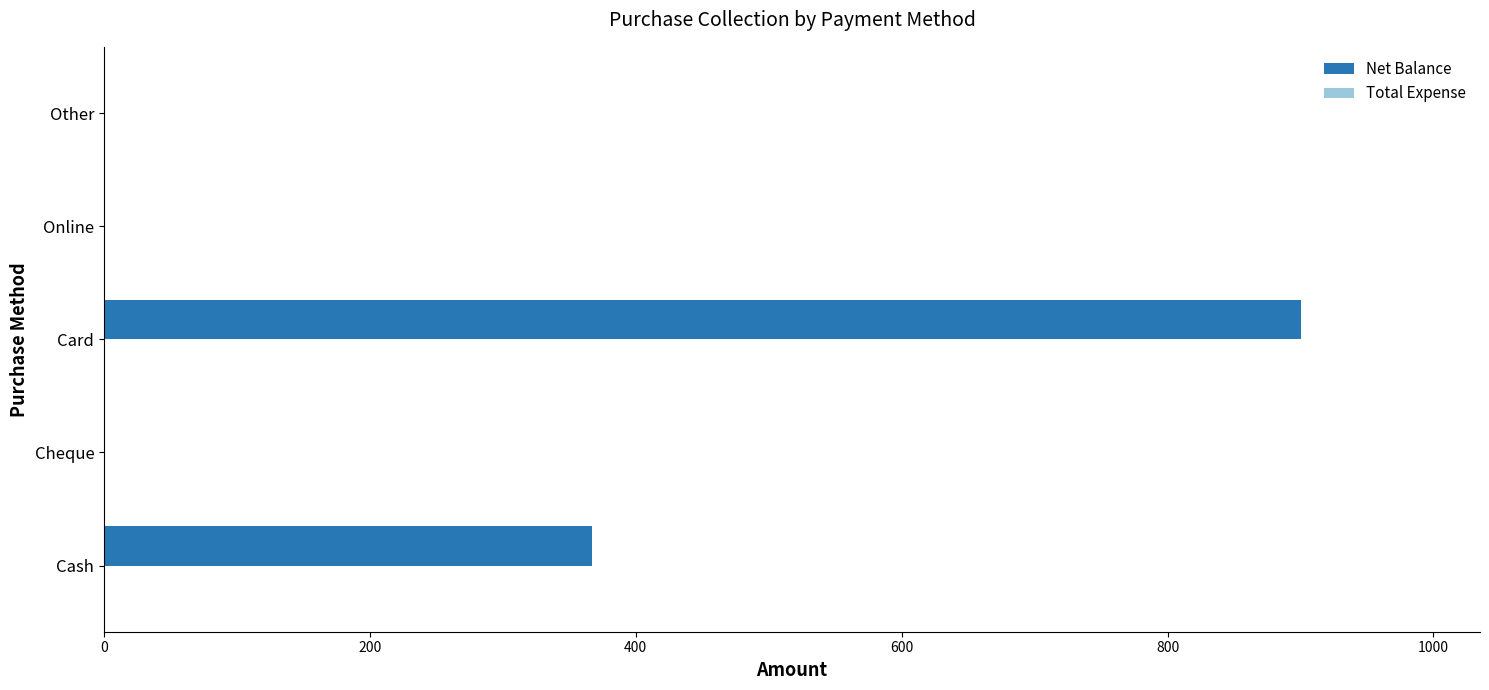

The chart shows a value of 490 at Other. True or false?

False